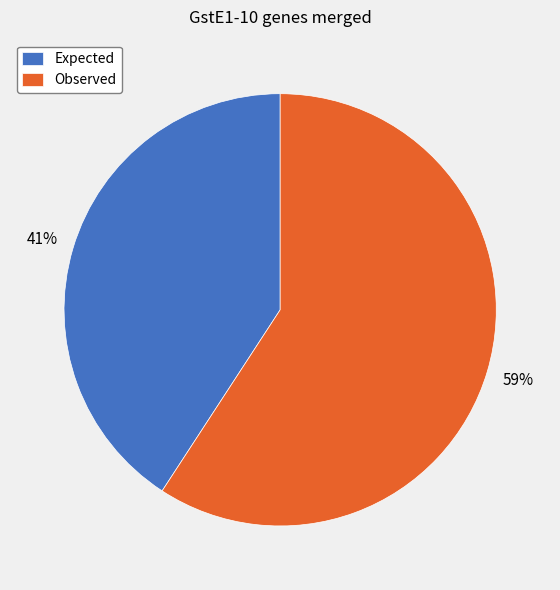

Approximately how many times larger is the value at Expected compared to Observed?

0.7